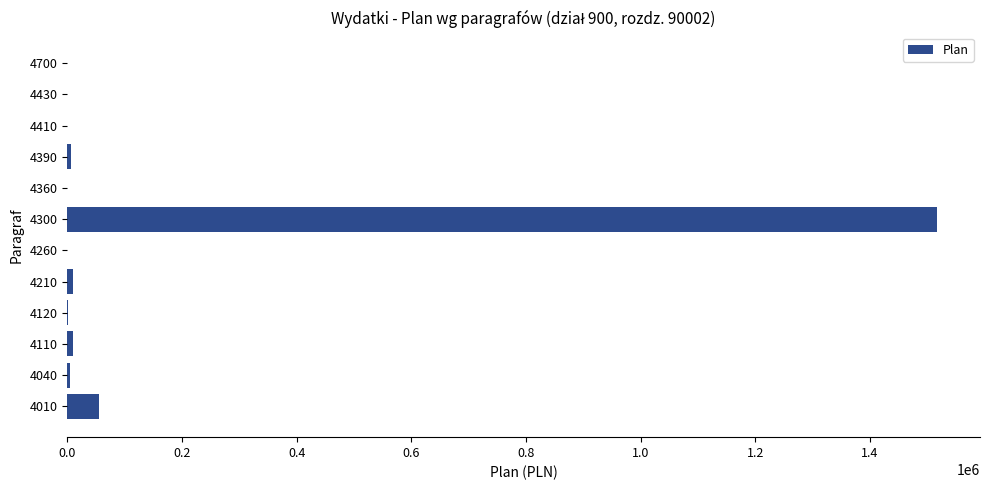

How many series are shown in this chart?

1